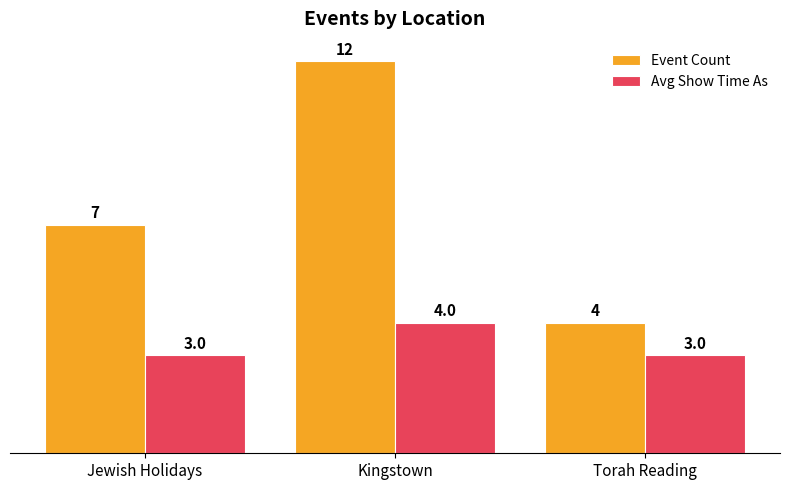

At Kingstown, list the series in order from smallest to largest.

Avg Show Time As, Event Count